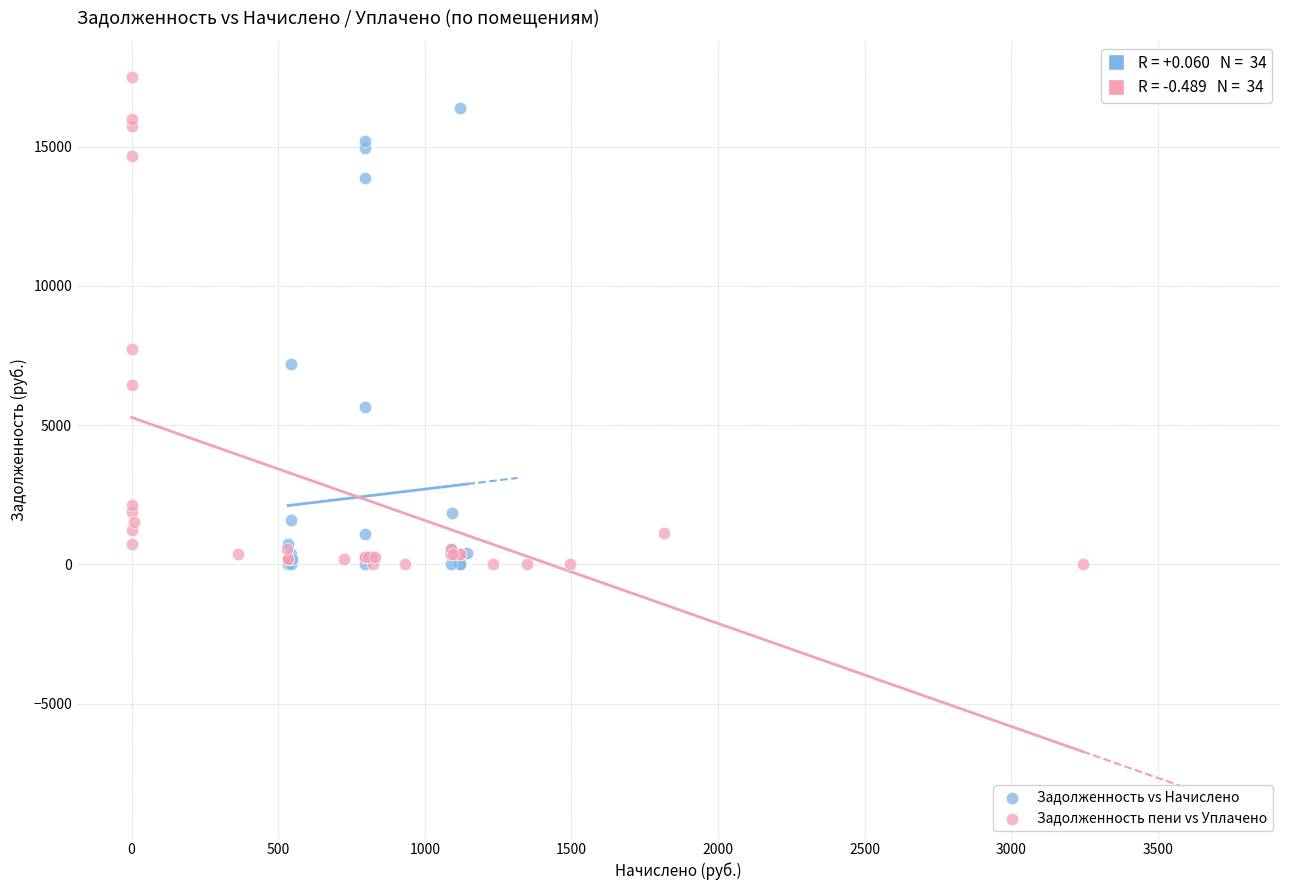

Which series has the widest spread of Y values?

Задолженность пени vs Уплачено